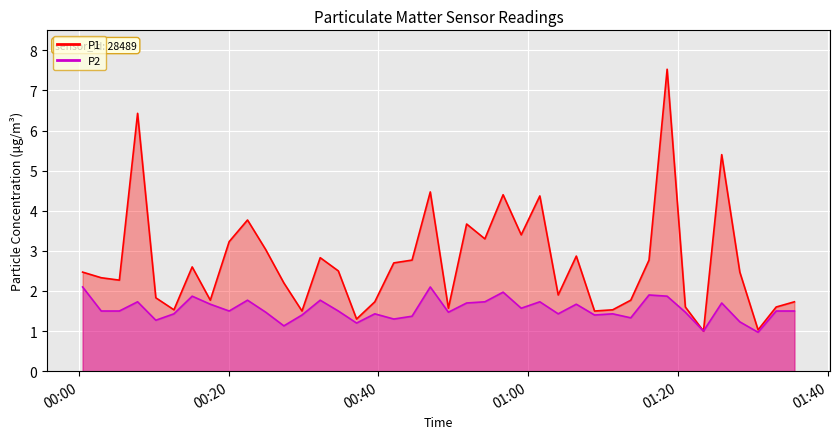

Rank the series by their maximum value, from lowest to highest.

P2, P1